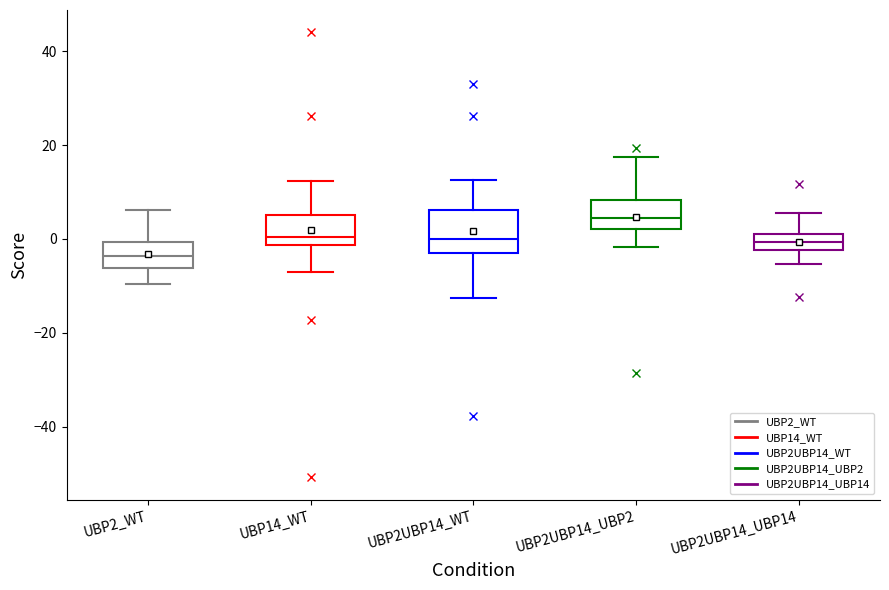

Reading left to right, read every box against the y-axis: the position of its median line, the range the box covers, and the ends of its whiskers. The values are not printed on the chart, so give them approximately, as read against the axis.

UBP2_WT: median -4, box -6 to 0, whiskers -10 to 6
UBP14_WT: median 0, box -2 to 6, whiskers -8 to 12
UBP2UBP14_WT: median 0, box -2 to 6, whiskers -12 to 12
UBP2UBP14_UBP2: median 4, box 2 to 8, whiskers -2 to 18
UBP2UBP14_UBP14: median 0 (inside the box), box -2 to 0, whiskers -6 to 6